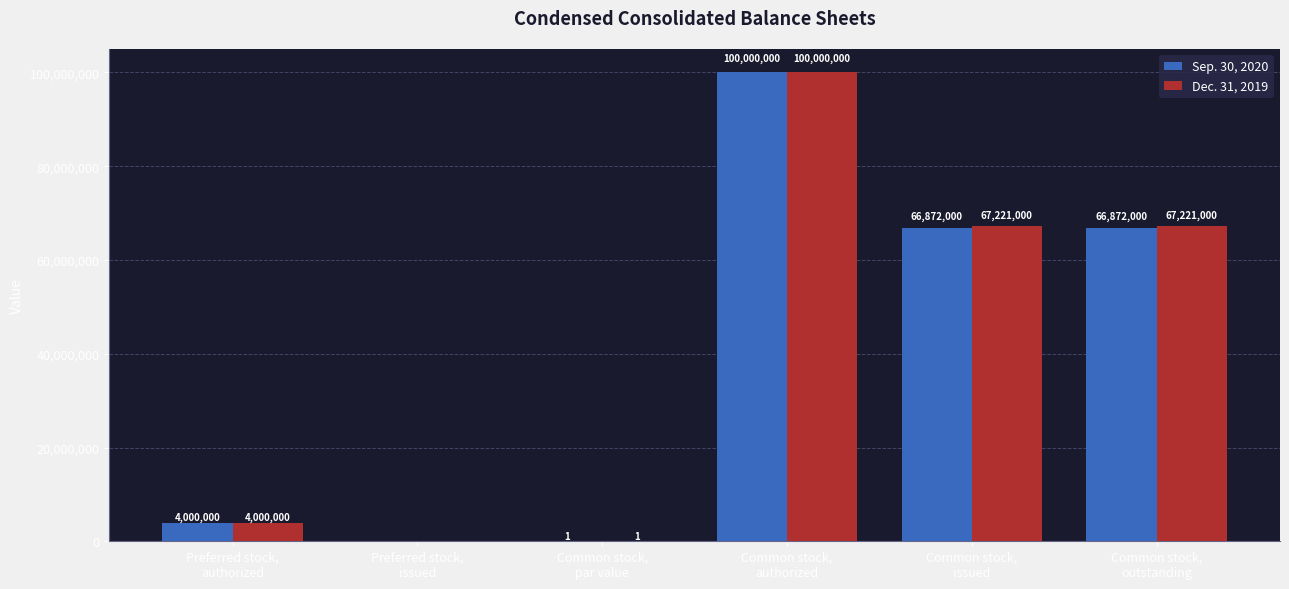

Which category has the highest value across all series?

Common stock,
authorized